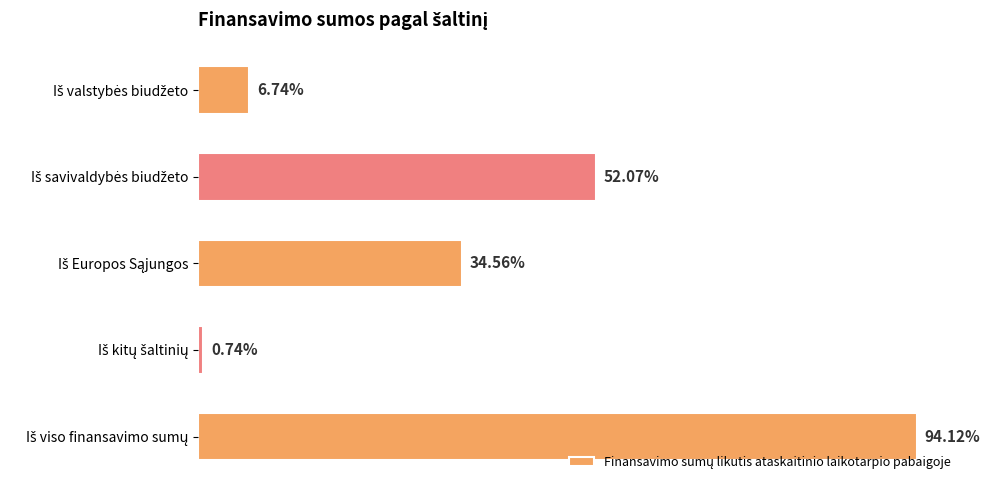

Are the bars horizontal?

Yes